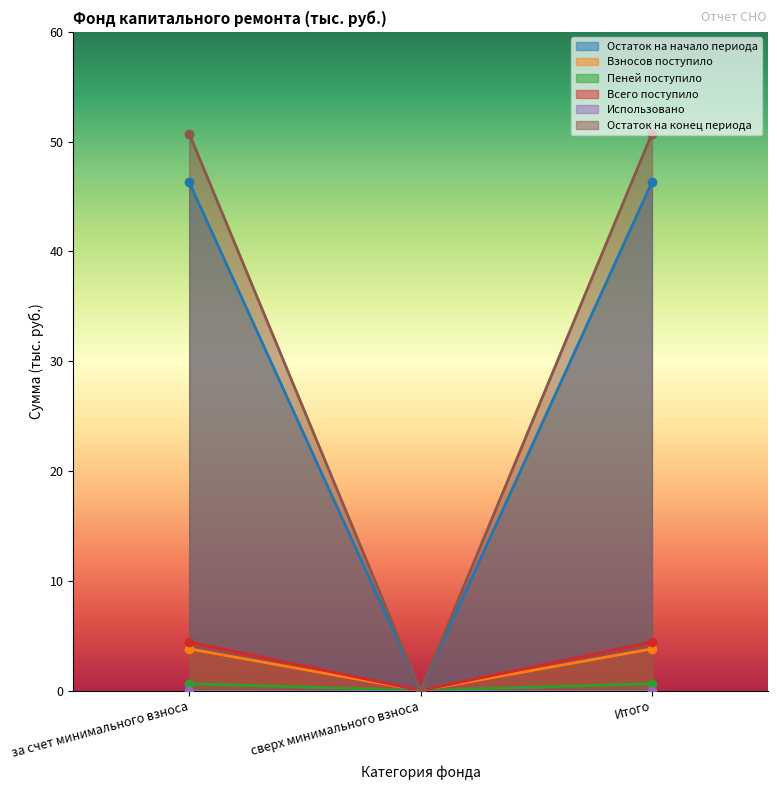

What is the highest value of the Остаток на начало периода series?

46.3